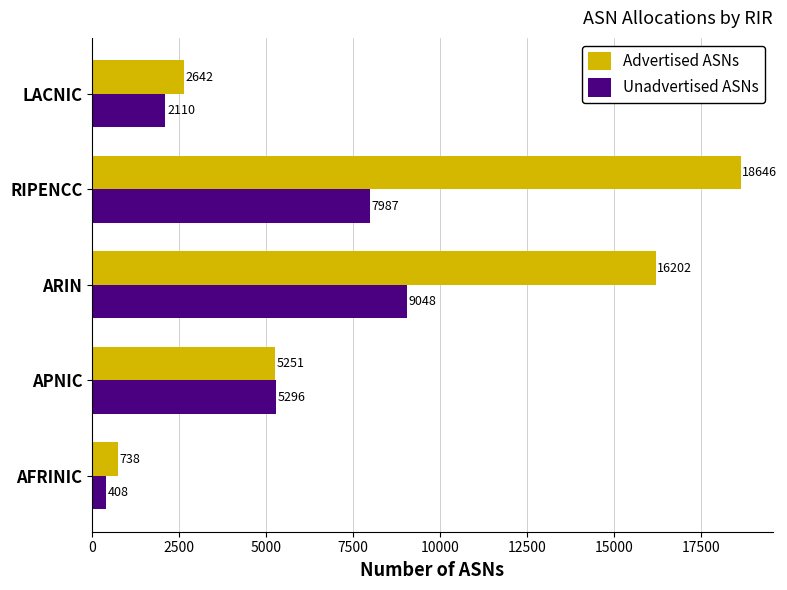

Count the number of data series in this chart.

2